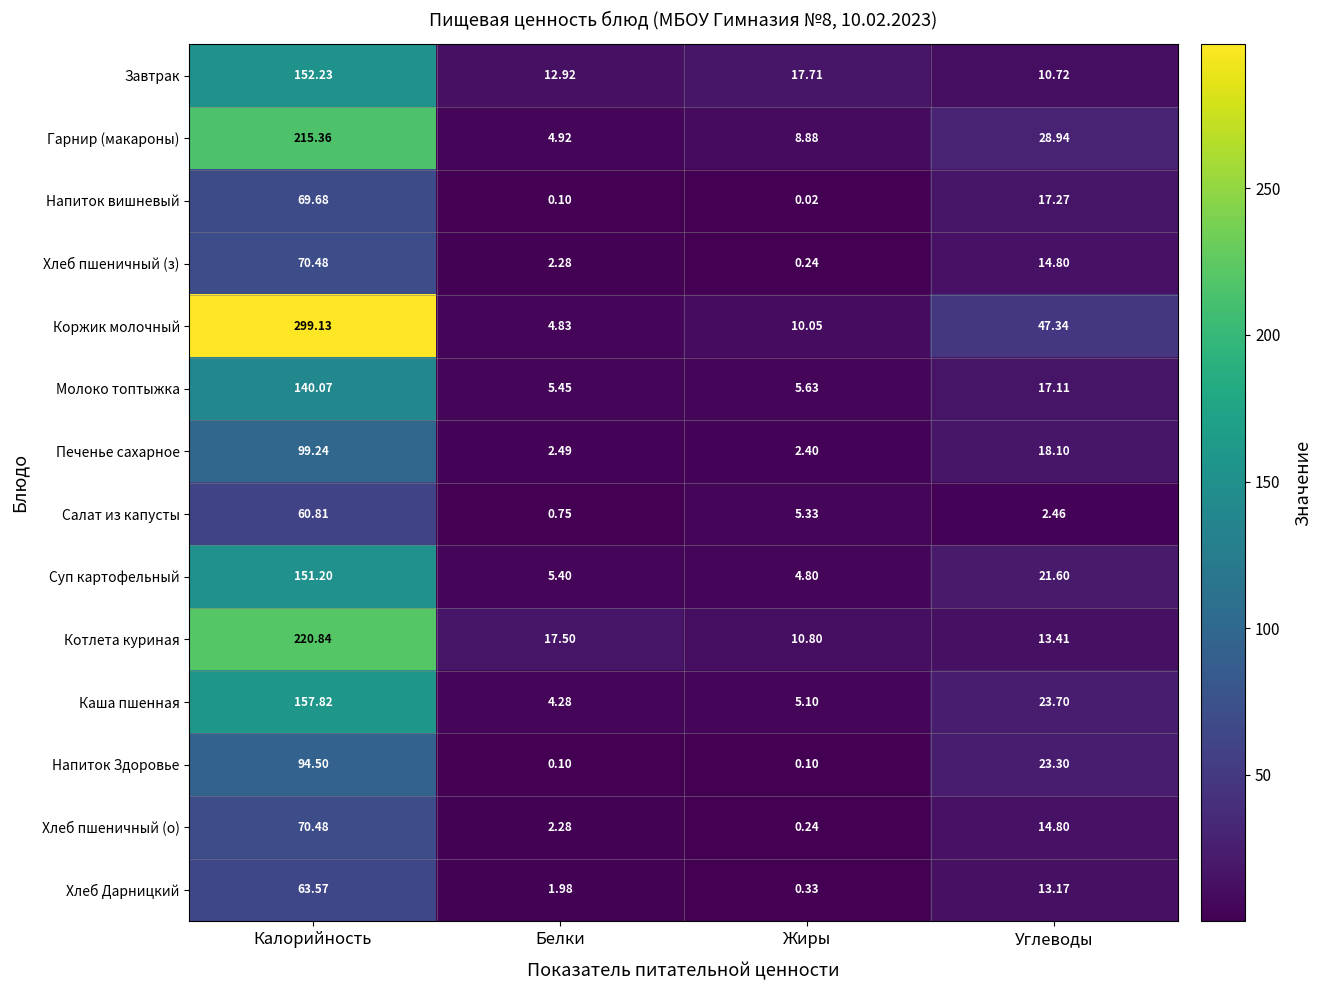

Which label corresponds to the smallest value in the chart?

Жиры